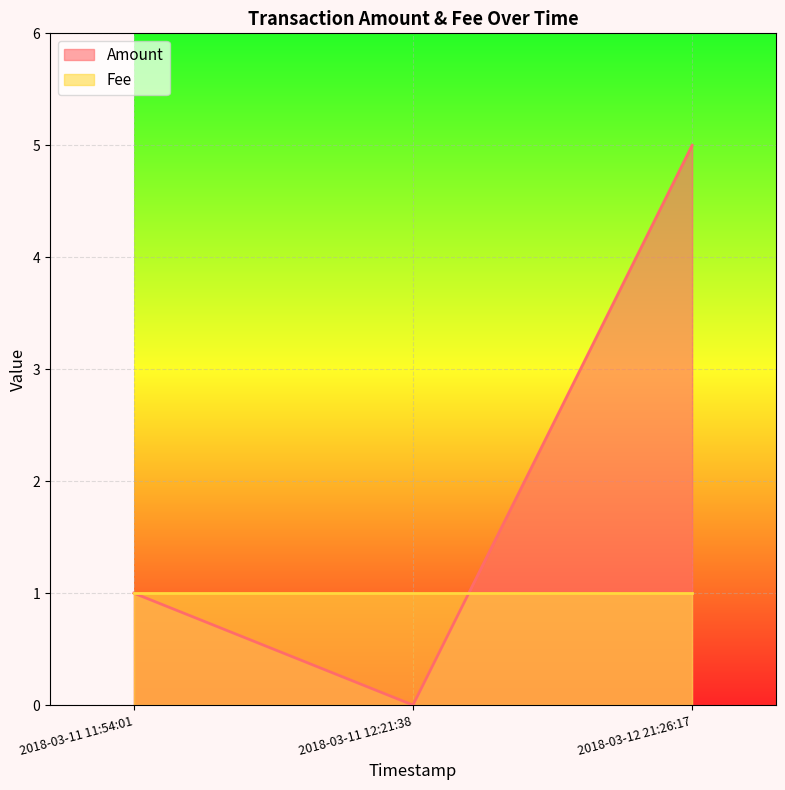

Rank the categories by value from lowest to highest.

2018-03-11 12:21:38, 2018-03-11 11:54:01, 2018-03-12 21:26:17